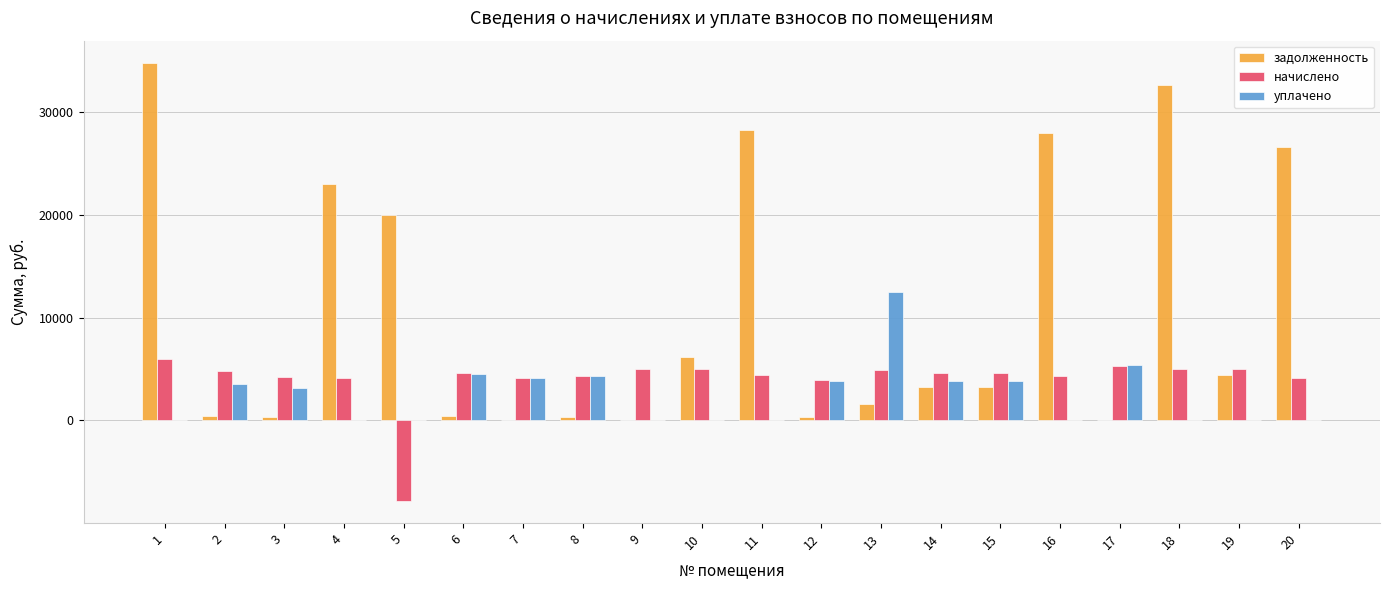

What is the sum of all задолженность values?

213685.5